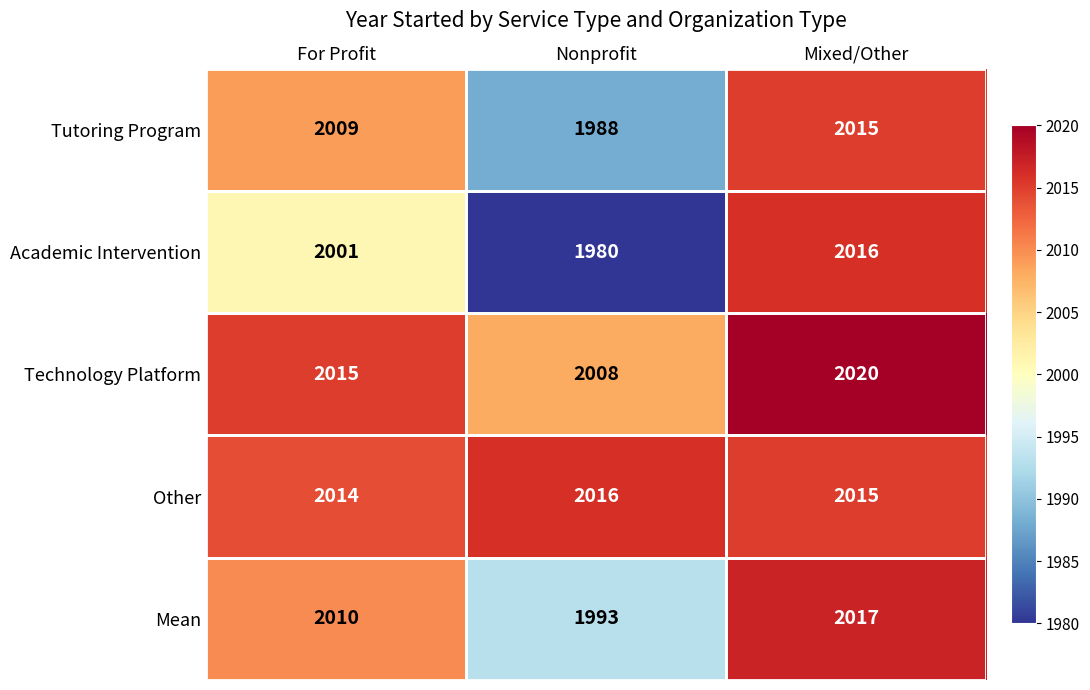

The value of Tutoring Program at Nonprofit is 1988. True or false?

True